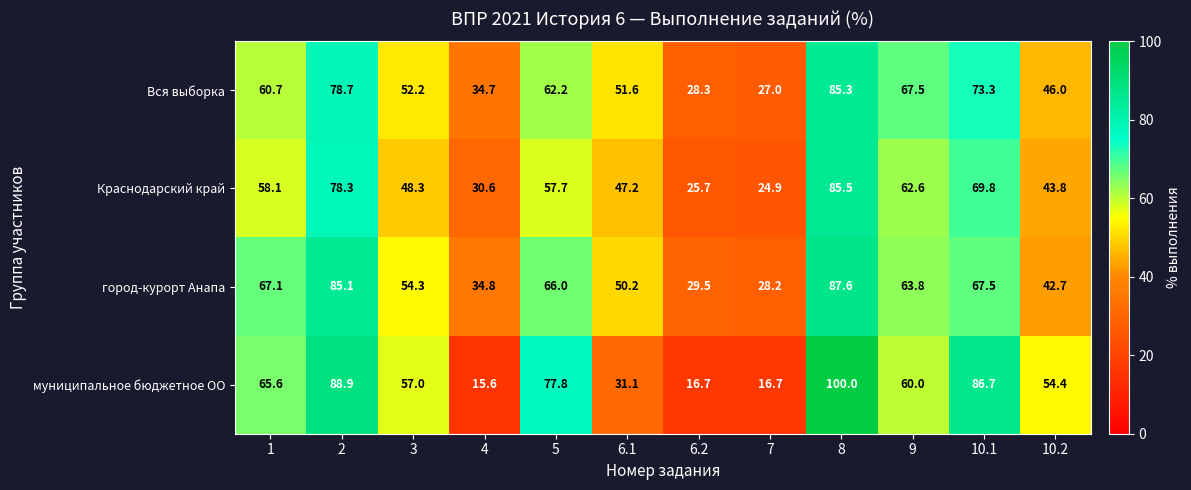

Which series has the widest spread of values?

муниципальное бюджетное ОО